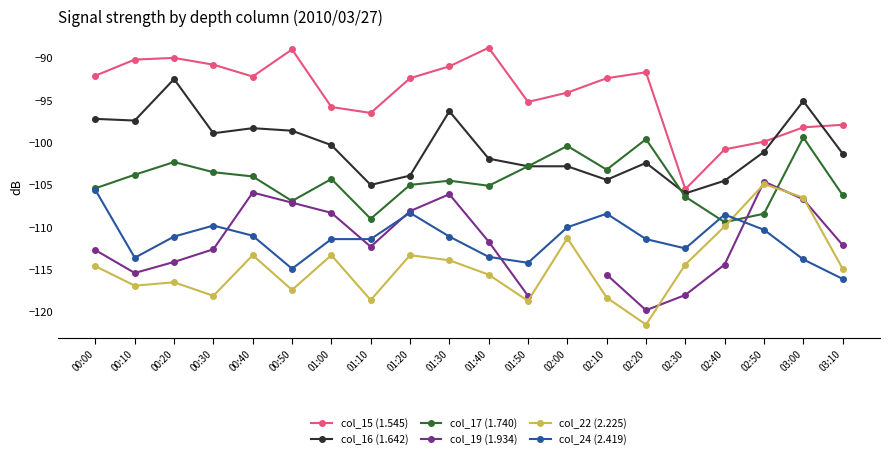

What is the difference between the maximum and minimum values in the col_16 (1.642) series?

13.5